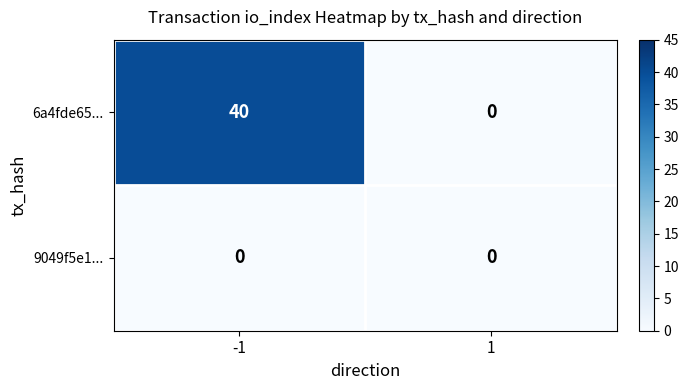

Count the number of categories in the chart.

2